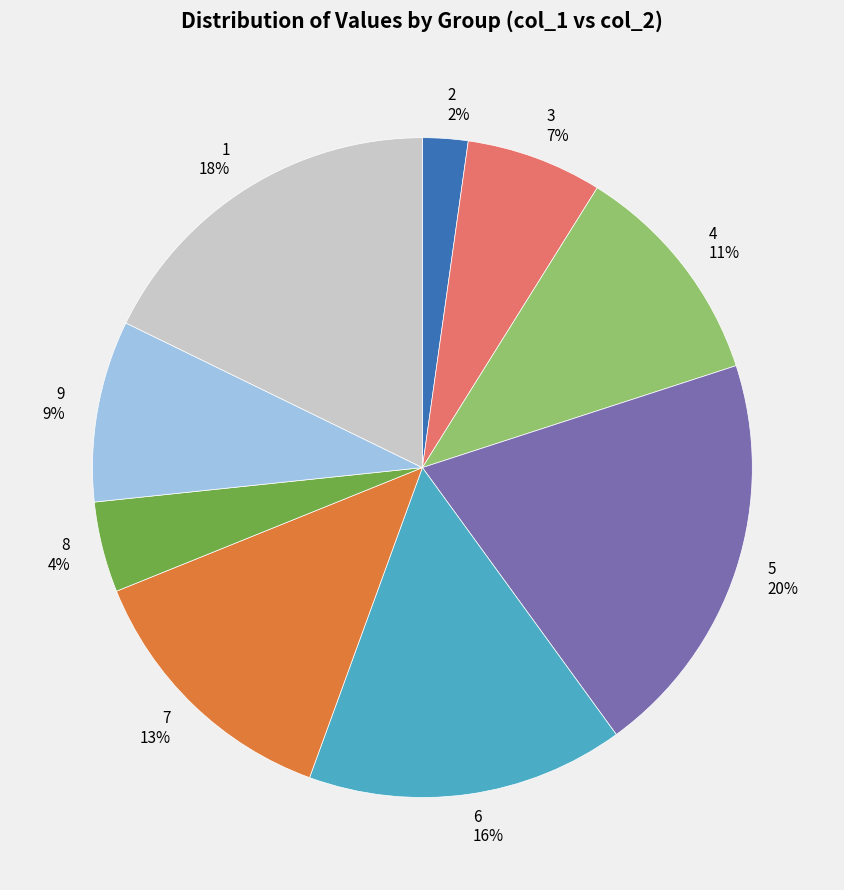

What is the largest slice in the pie chart?

5